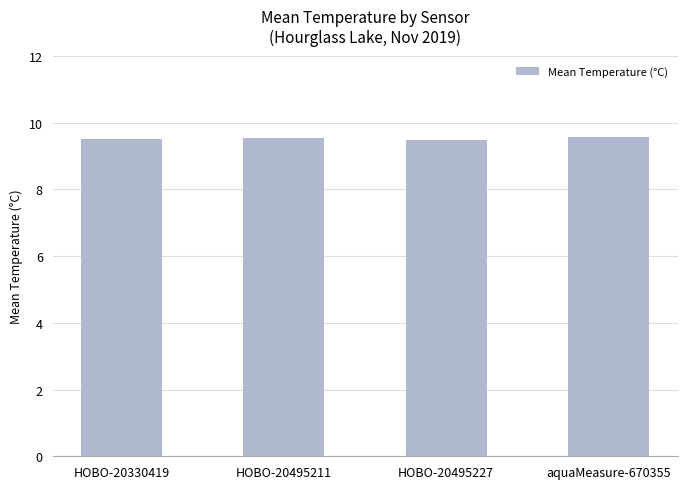

The value at aquaMeasure-670355 is 5.4. True or false?

False